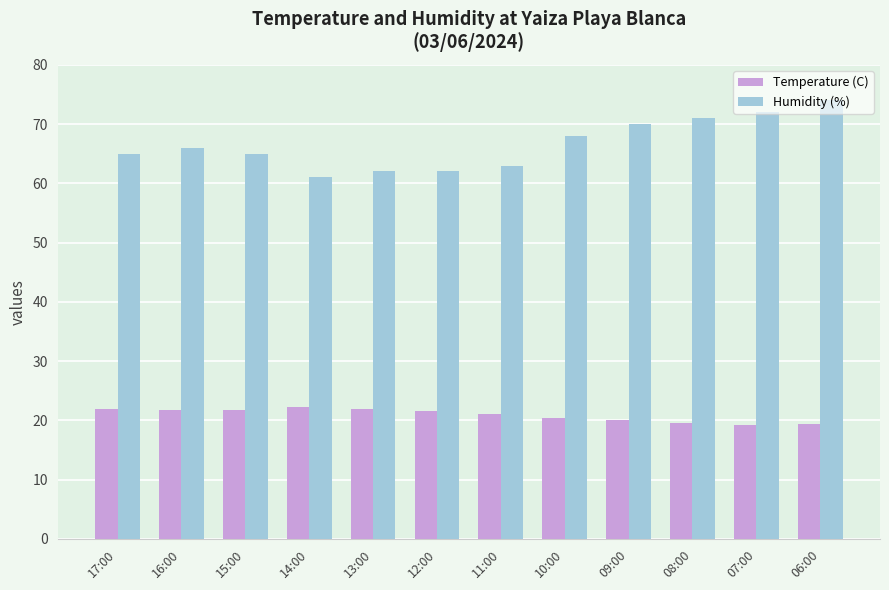

What is the sum of all Humidity (%) values?

799.0